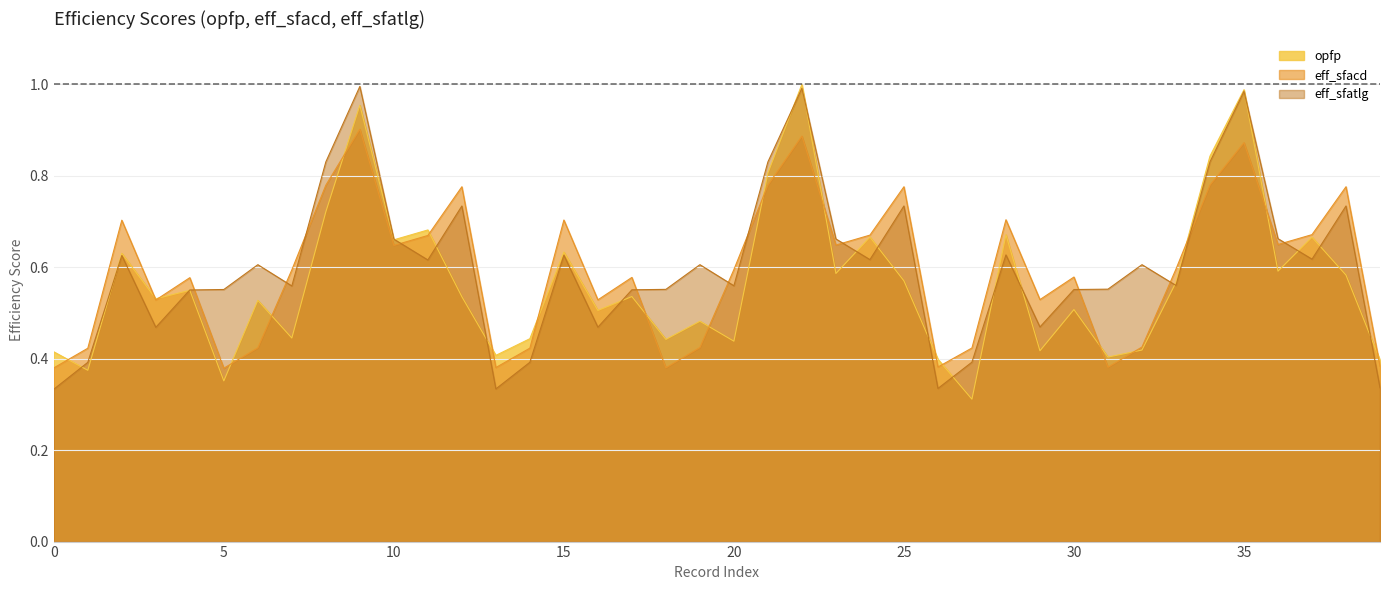

What is the difference between the maximum and second lowest values in the eff_sfacd series?

0.5